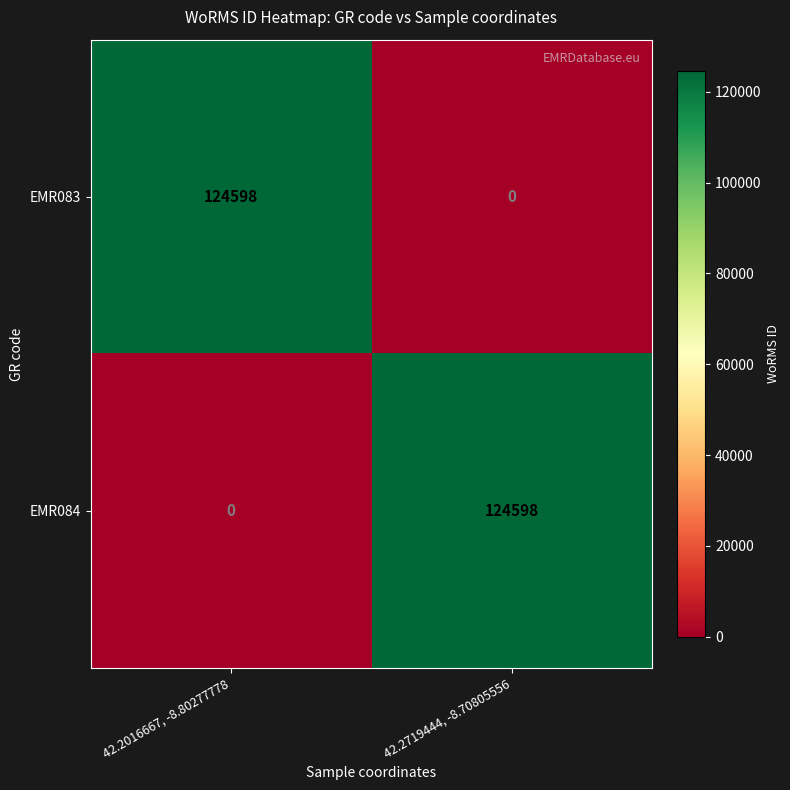

List the labels in order of EMR083 value, largest first.

42.2016667, -8.80277778, 42.2719444, -8.70805556